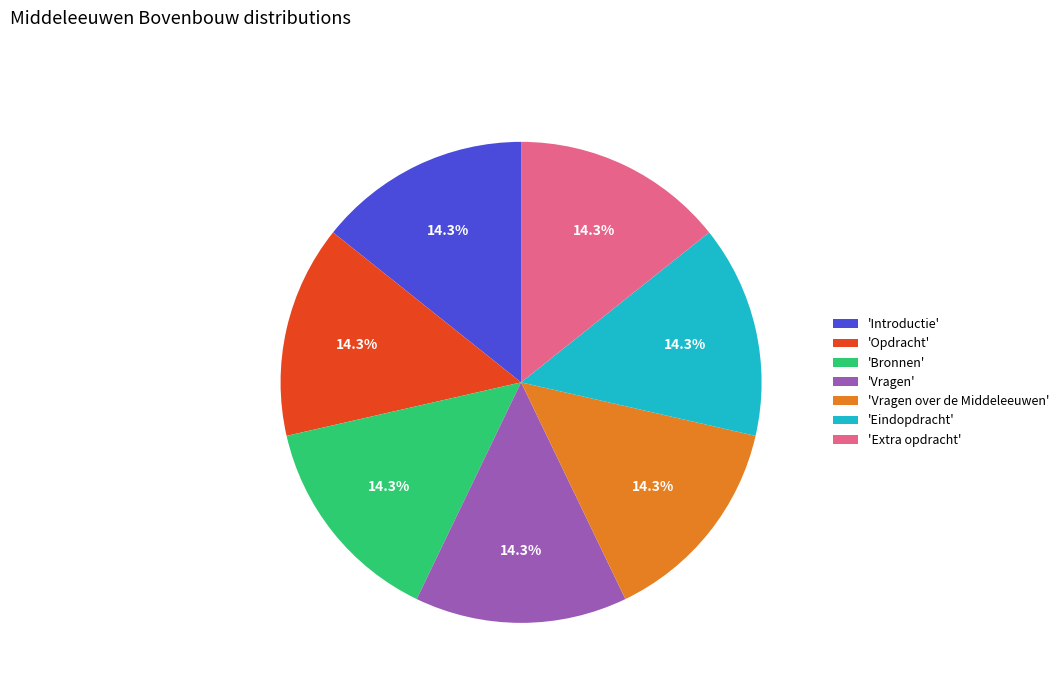

Count the number of slices in the pie.

7